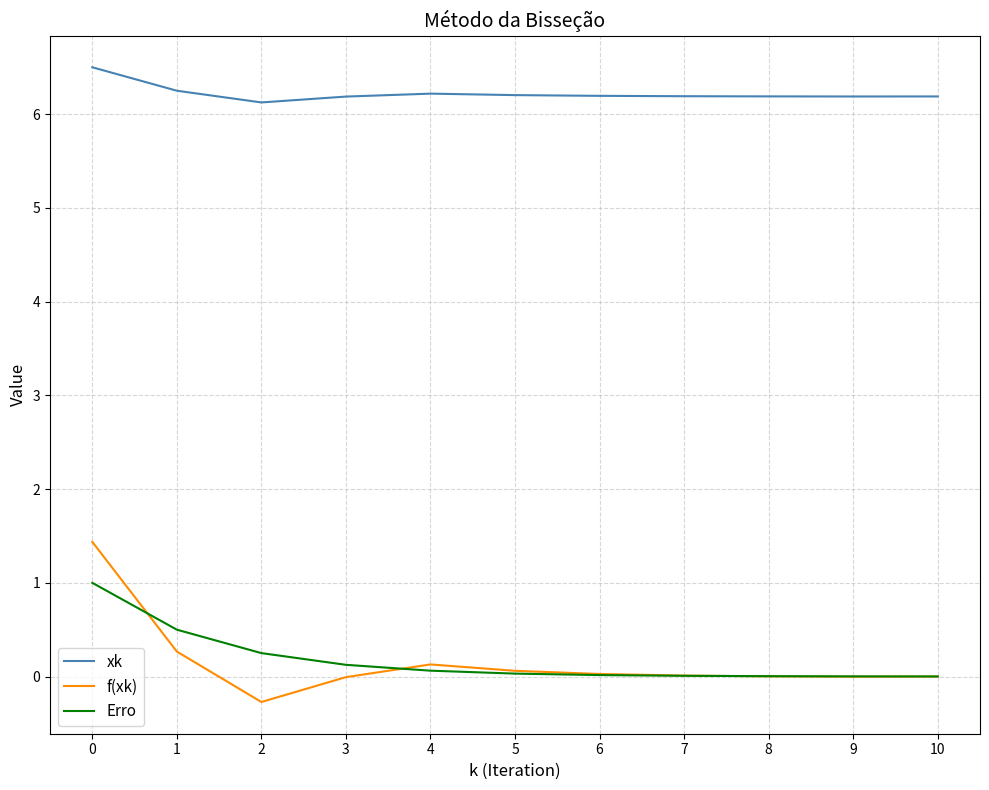

Is the value of xk at 2 greater than the value of f(xk) at 6?

Yes